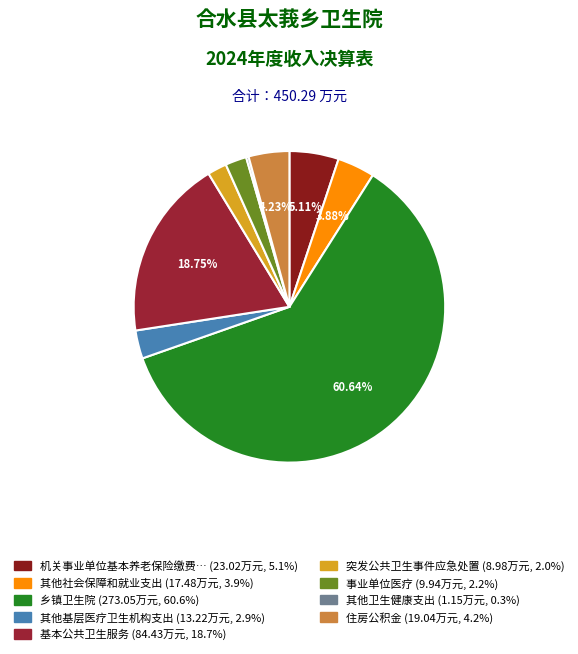

Does any single category account for the majority?

Yes